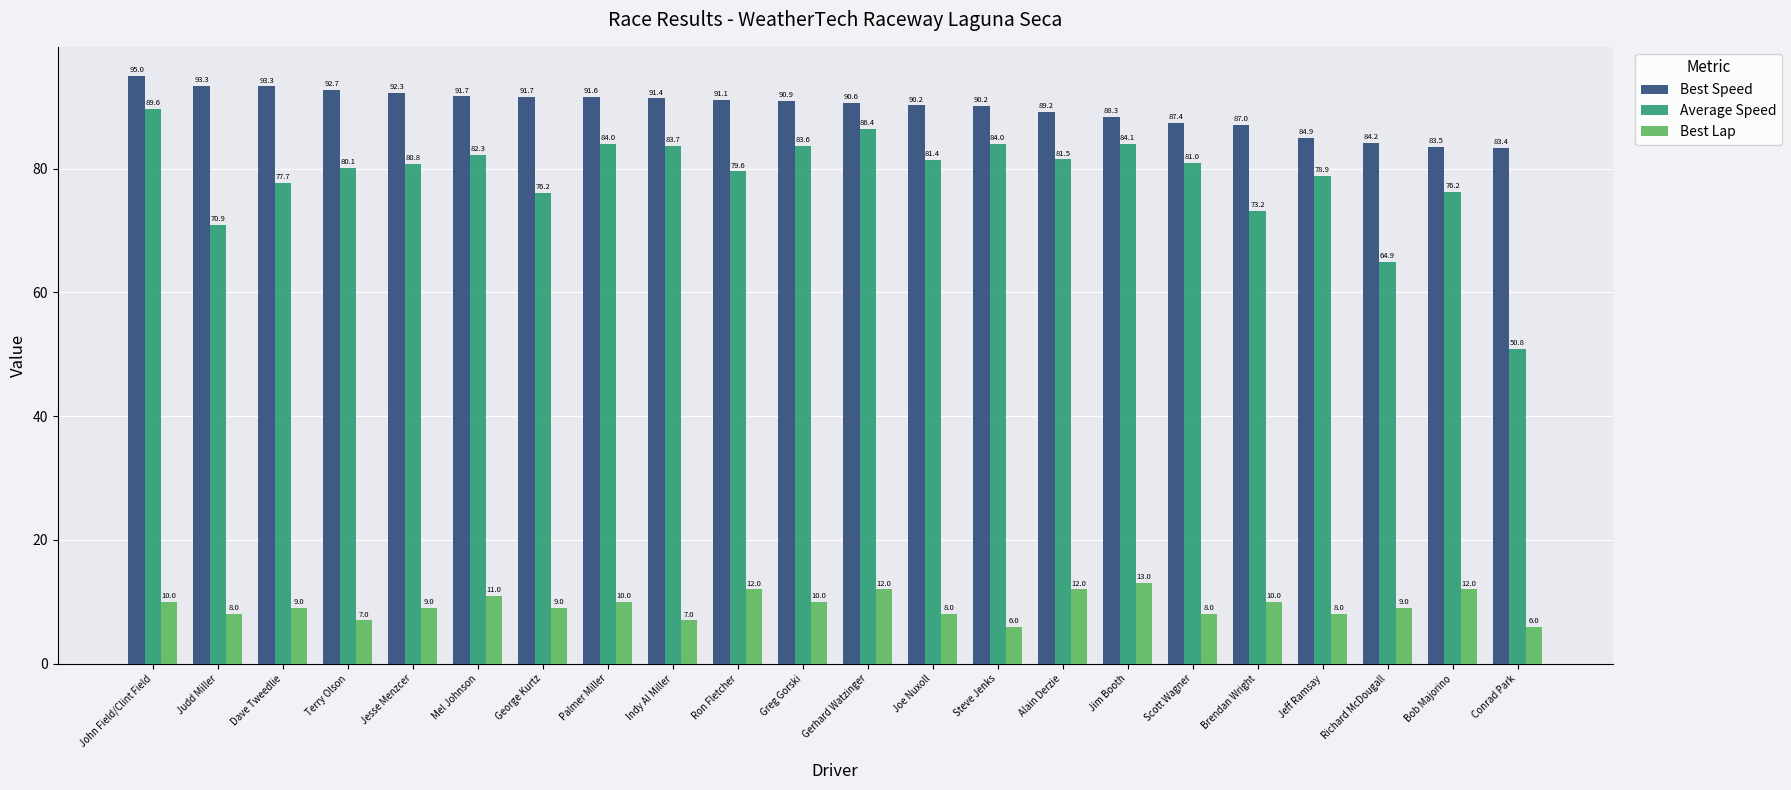

Which series has the largest range (max minus min)?

Average Speed